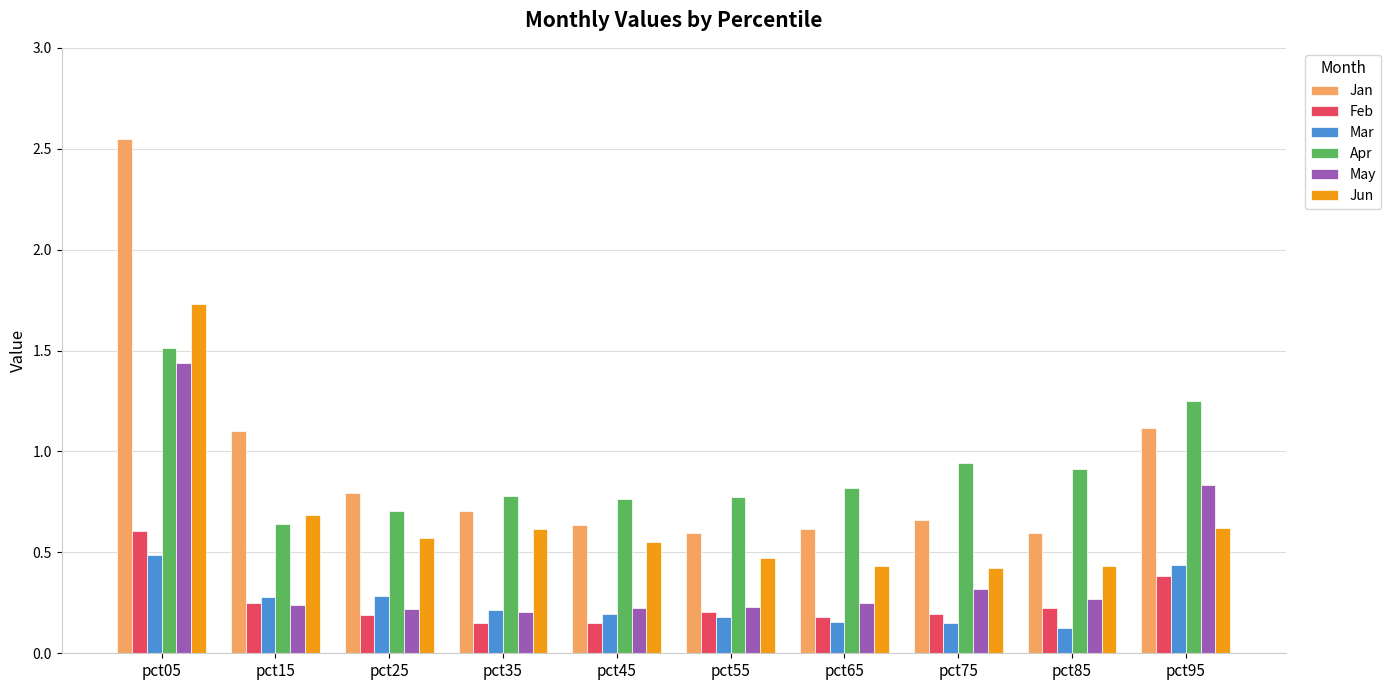

What is the total value across all series at pct85?

2.6